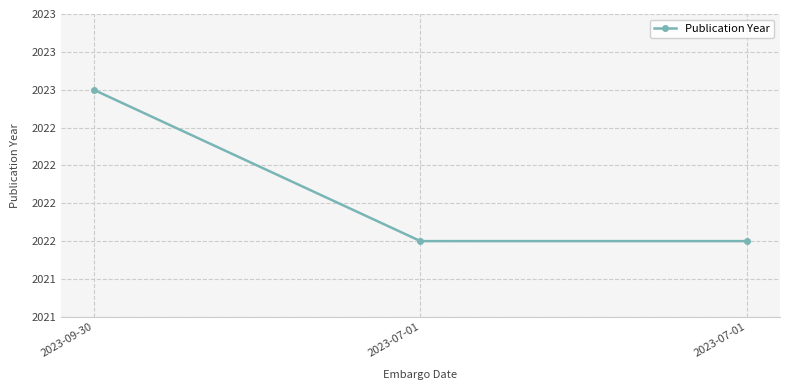

List the labels in order of value, smallest first.

2023-07-01, 2023-07-01, 2023-09-30